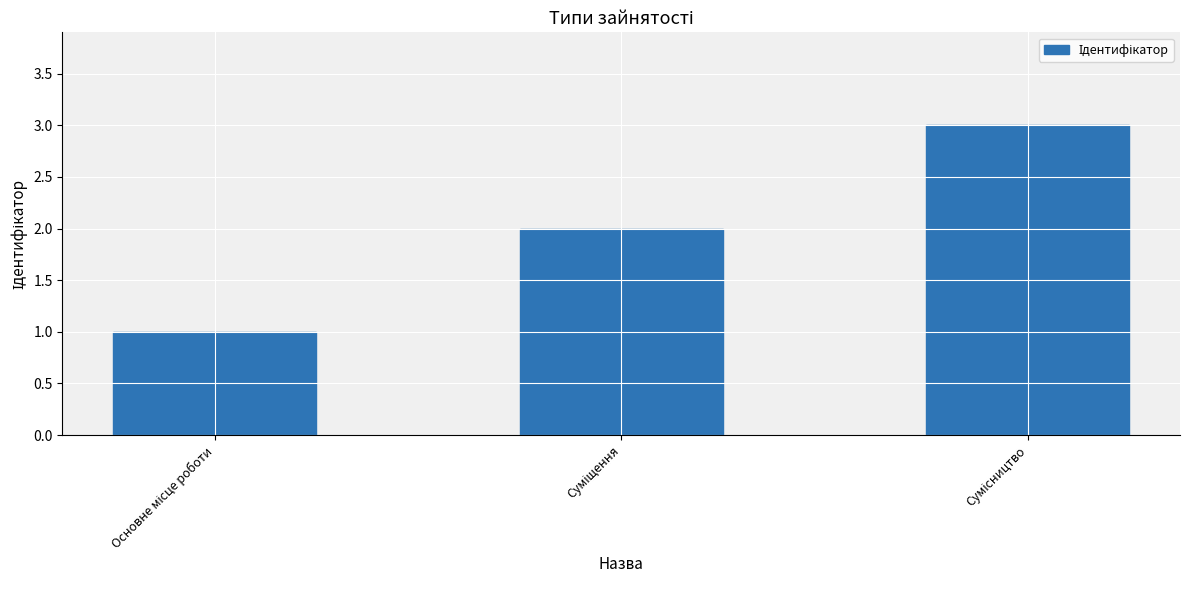

What is the sum of all values?

6